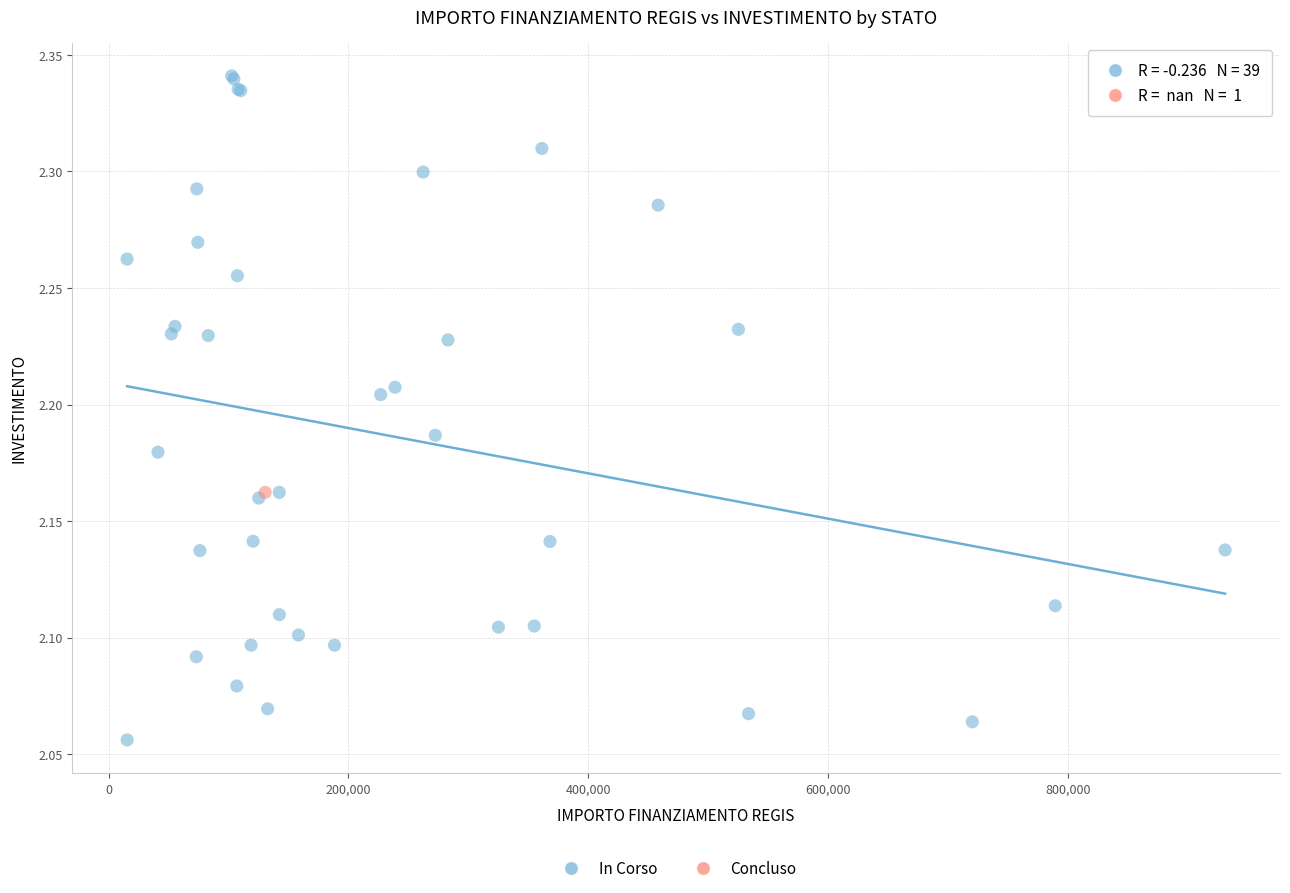

What are all the series names shown in the legend?

In Corso, Concluso